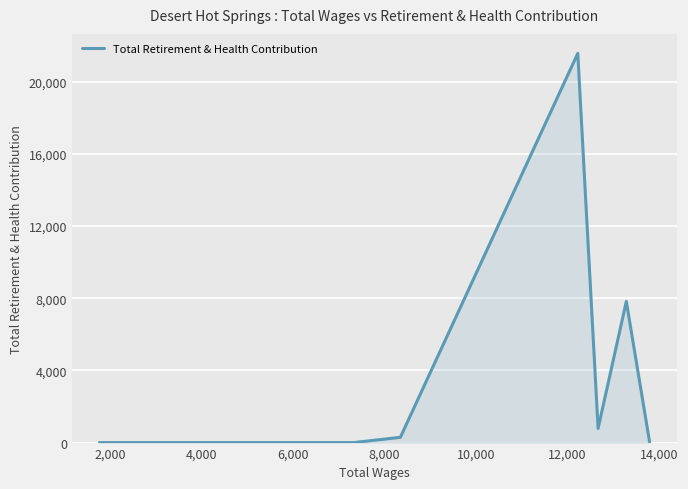

What is the sum of all values?

30473